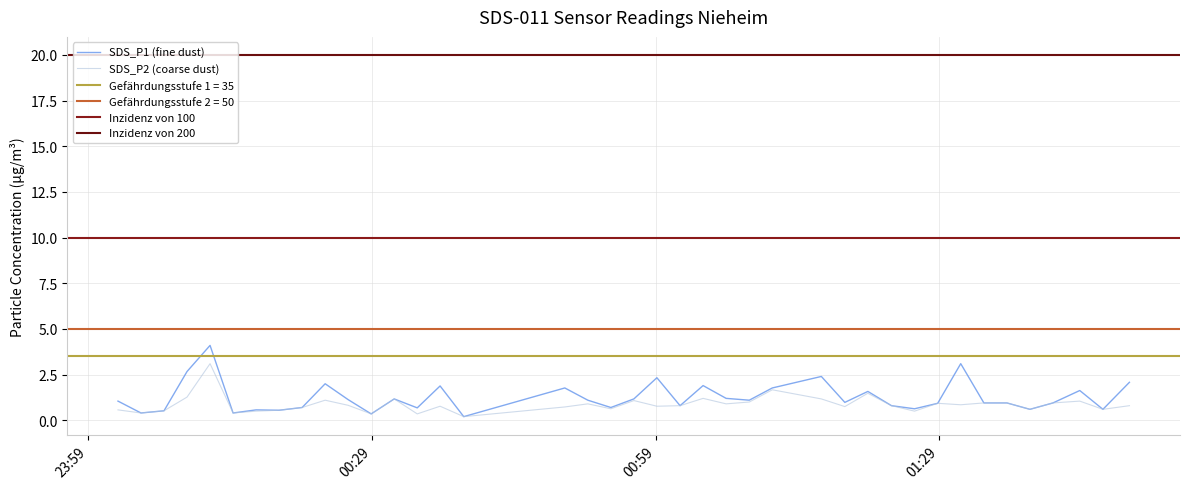

What is the value of the SDS_P1 point at the 31st from the left?

0.6